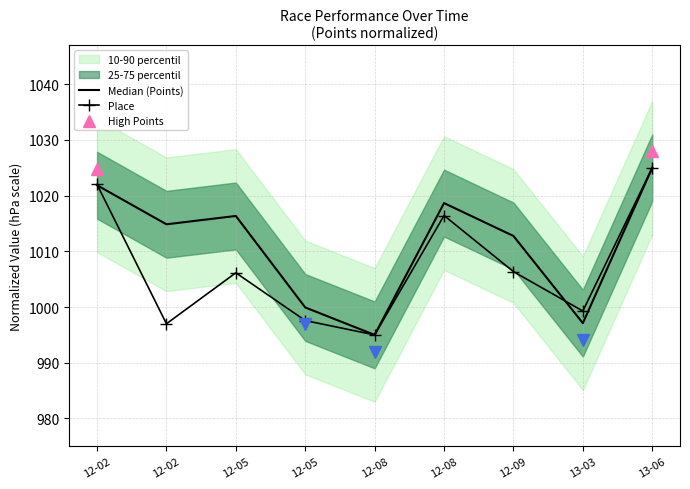

Which category has the highest value in the Median (Points) series?

13-06